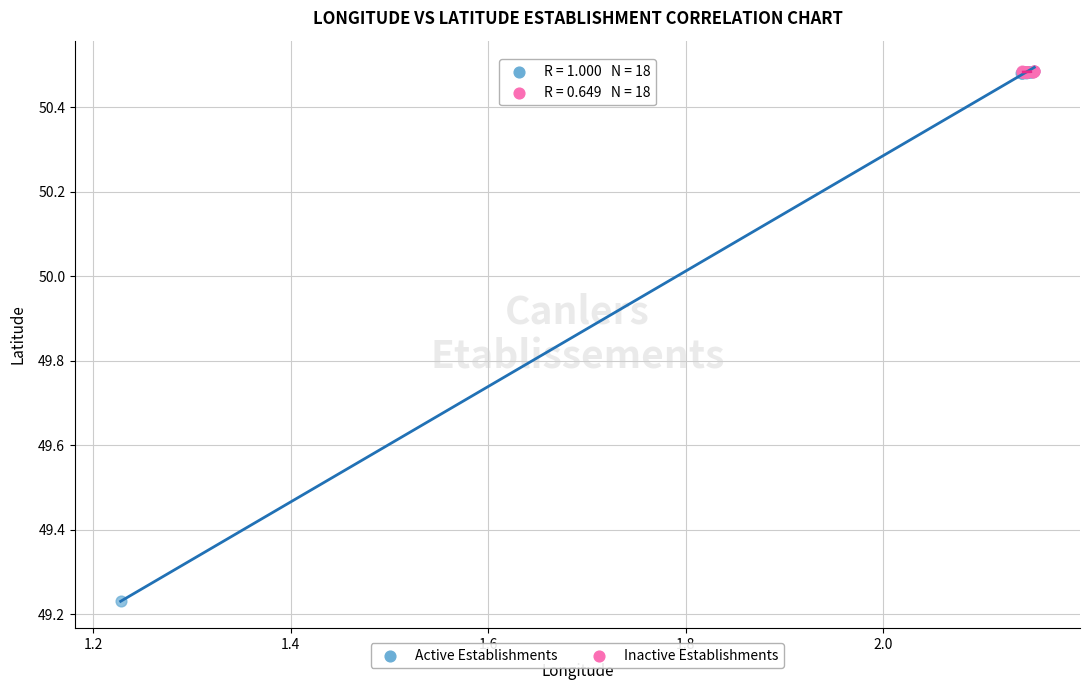

Which series has the widest spread of Y values?

Active Establishments